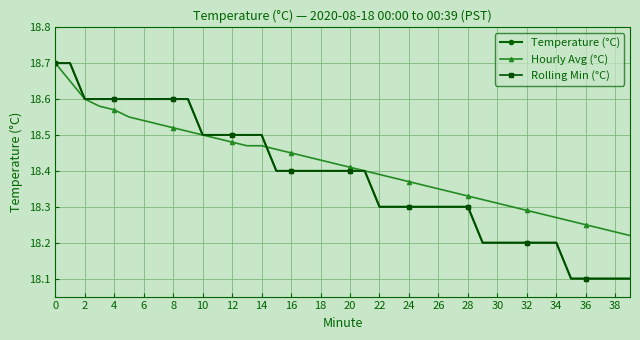

Does the chart have visible grid lines?

Yes